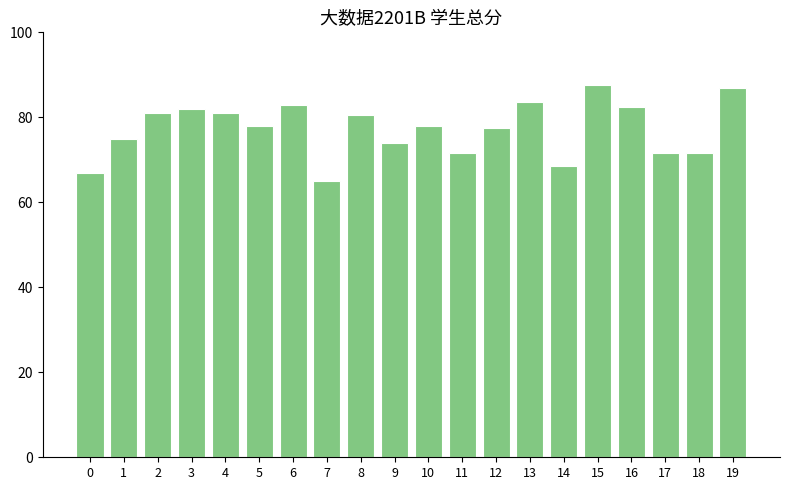

True or false: the data shows 35.2 at 10.

False